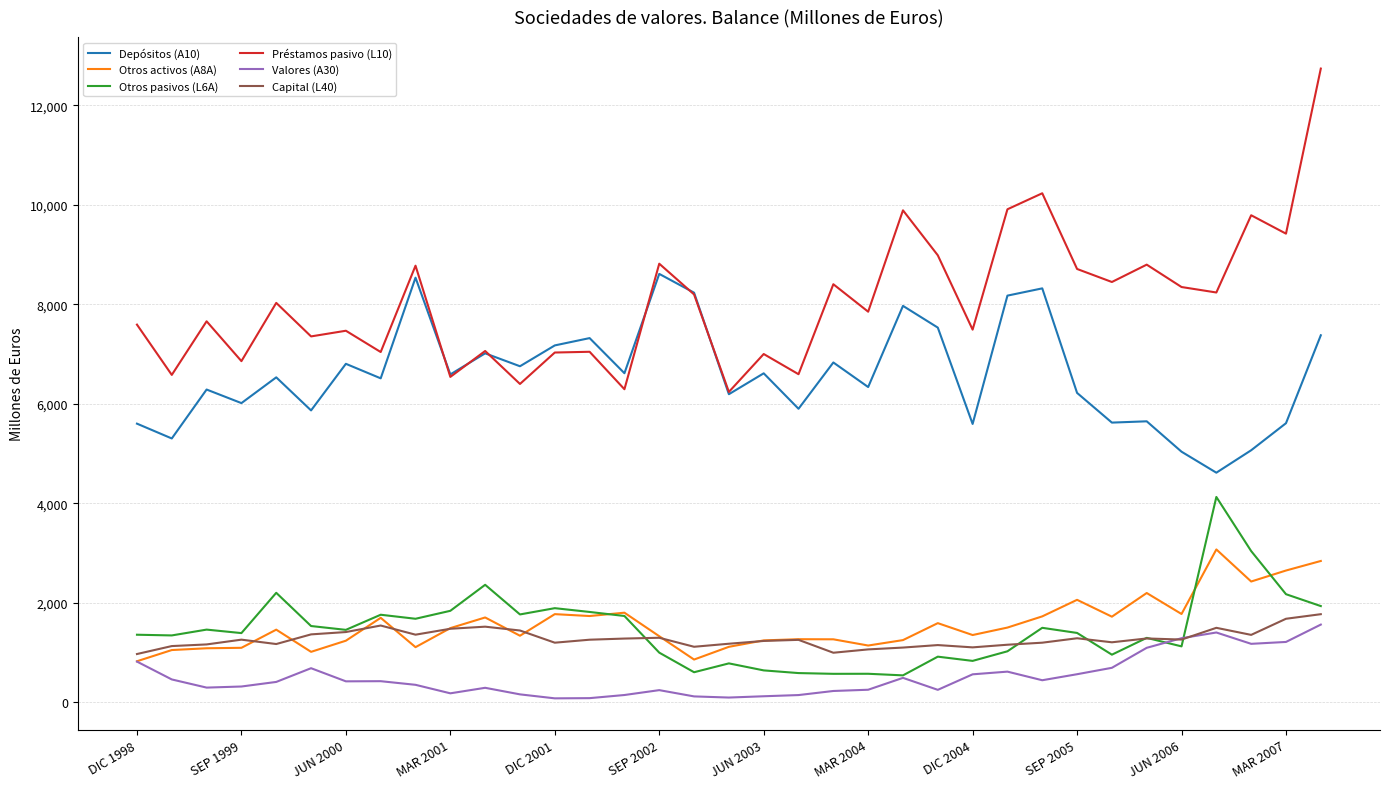

Which series has the largest range (max minus min)?

Préstamos pasivo (L10)